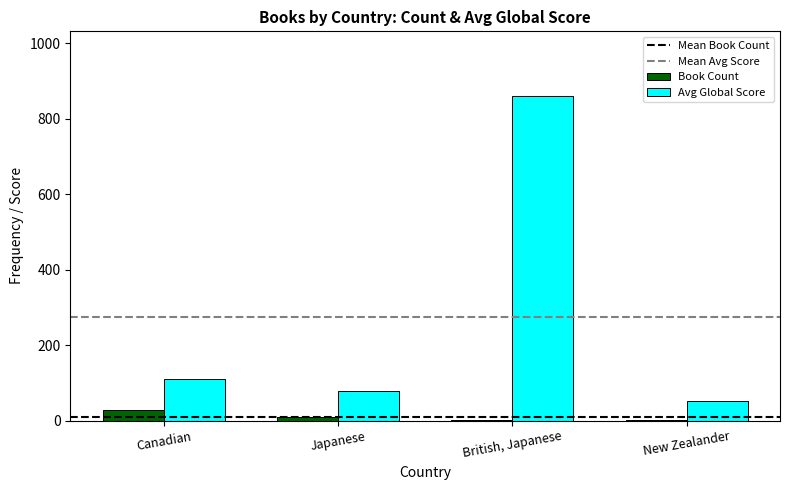

Which category has the highest value across all series?

British, Japanese